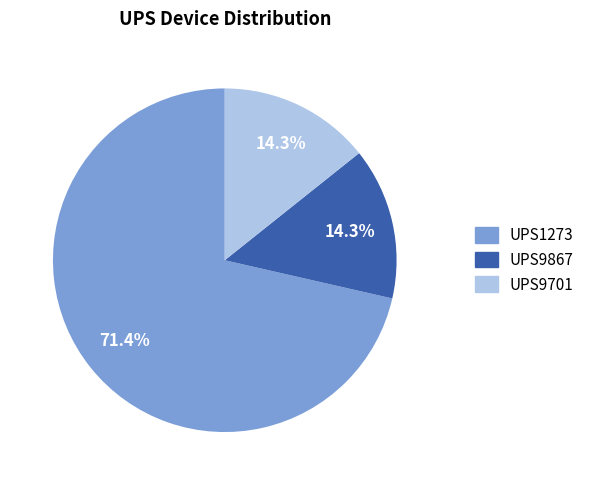

Which has a higher value, UPS9701 or UPS1273?

UPS1273